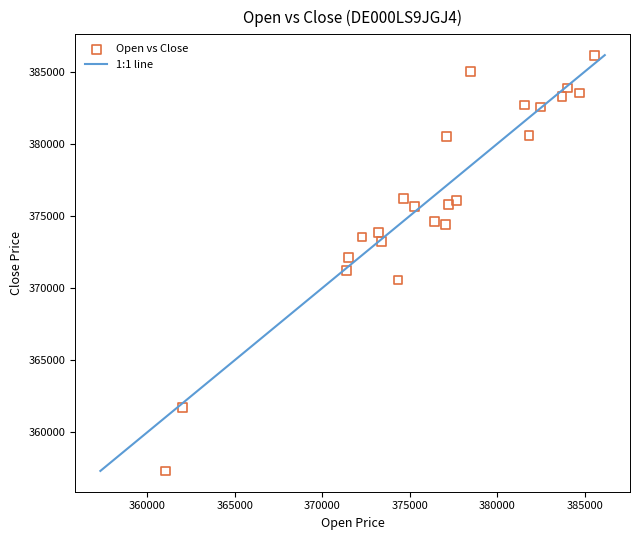

What is the range of X values (max minus min)?

24522